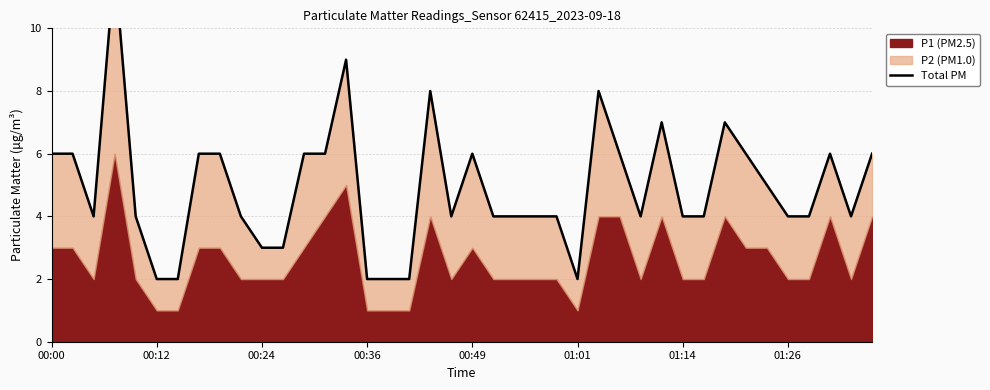

What position from the right is 34?

6